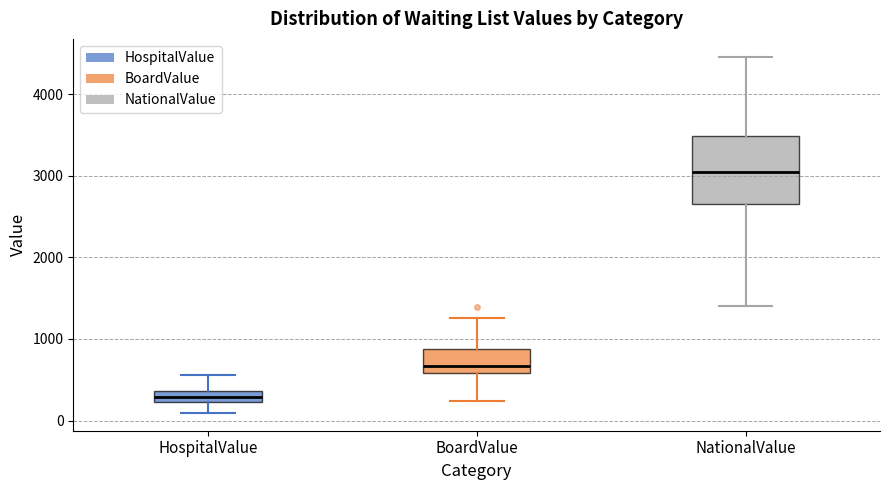

Which box's median line is the highest?

NationalValue